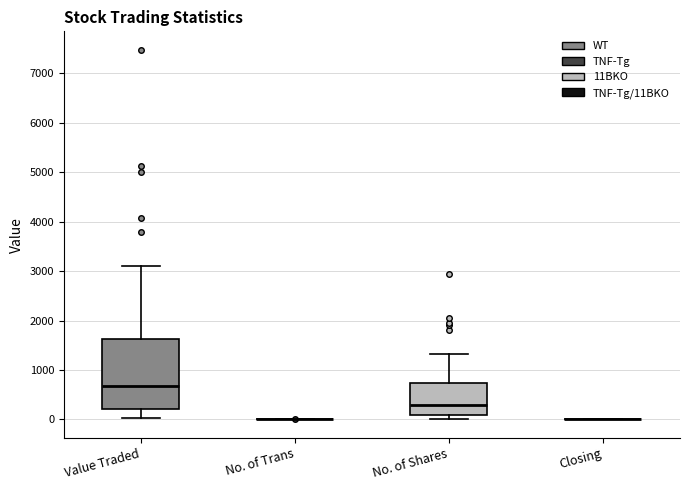

Comparing the boxes themselves (not the whiskers), which one is the tallest?

Value Traded